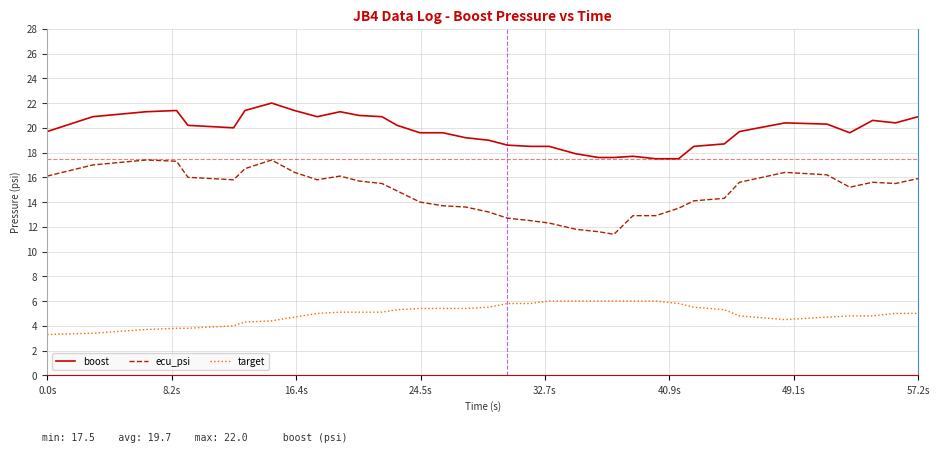

Which series has the largest total across all categories?

boost